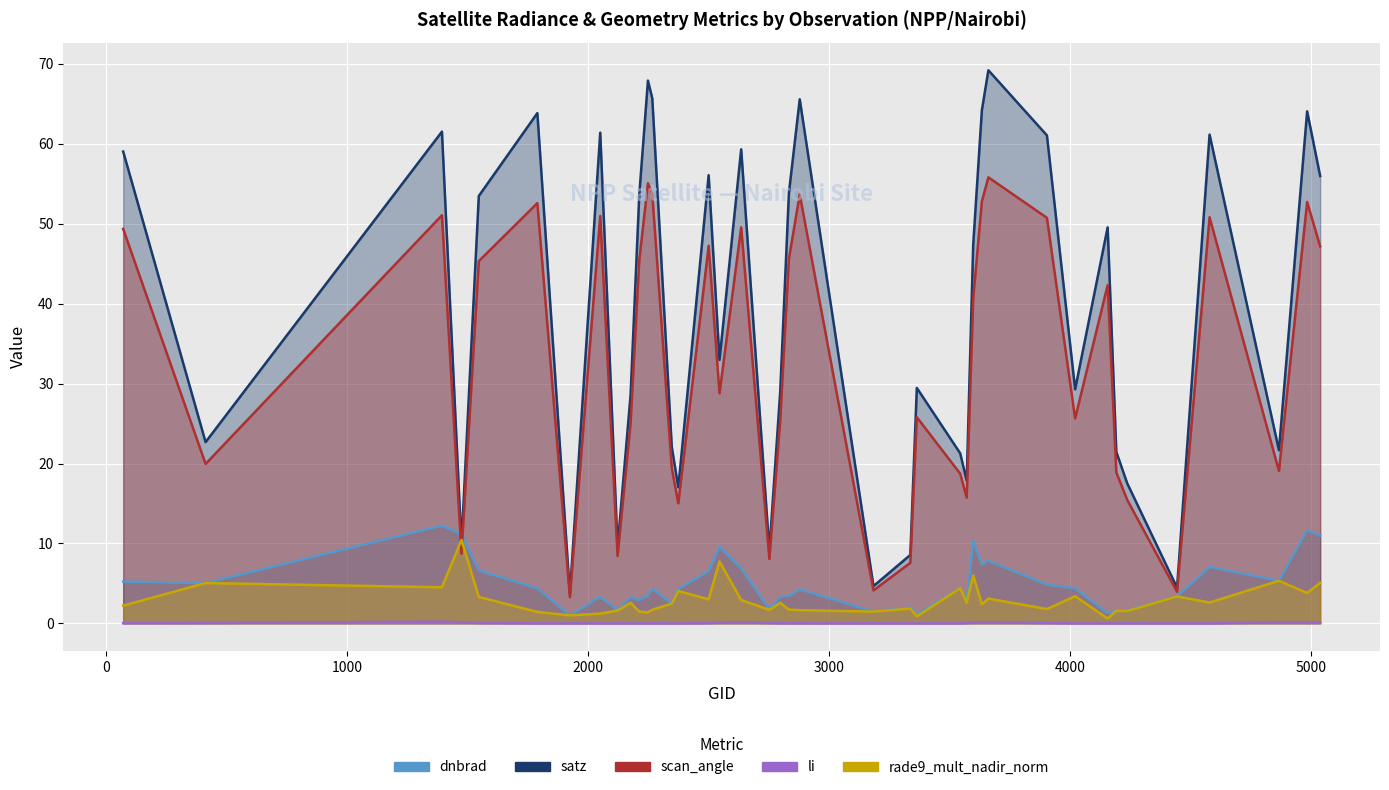

Between which two adjacent categories do scan_angle and rade9_mult_nadir_norm first intersect?

1394 and 1475